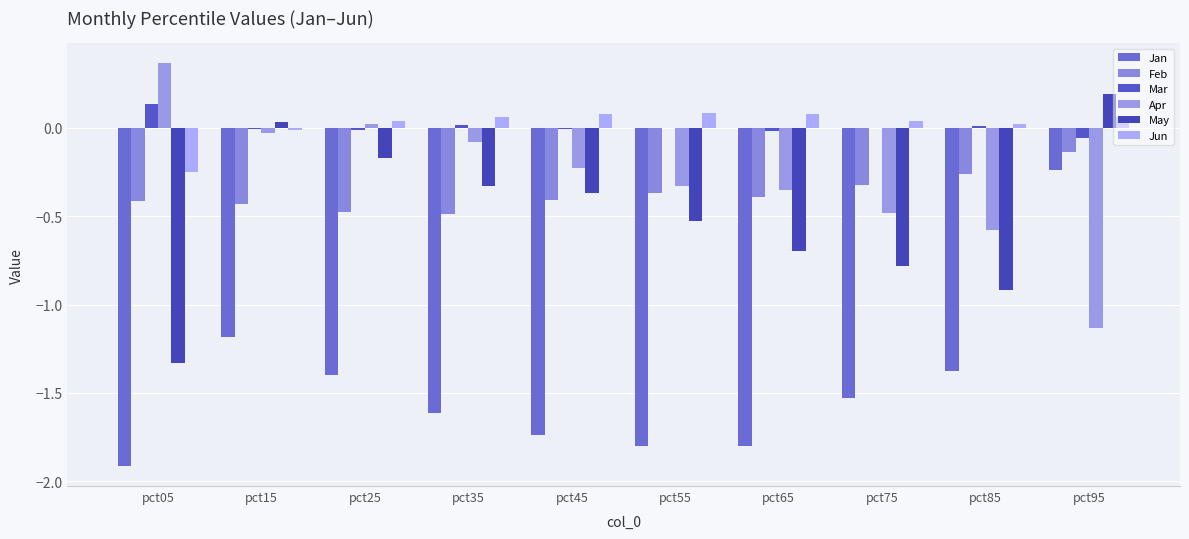

How many distinct data groups are displayed?

6